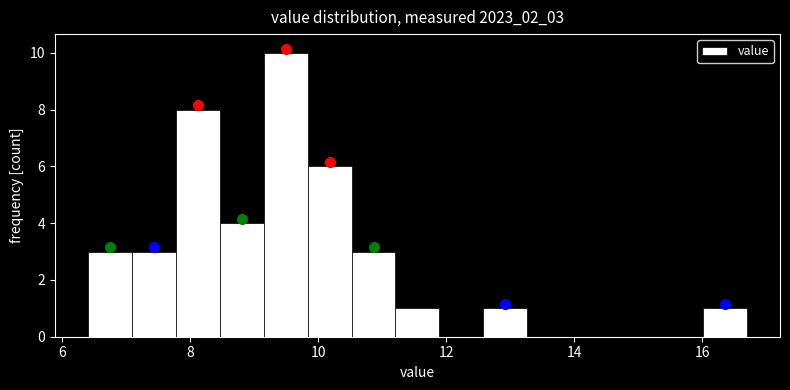

Around what value on the x-axis is the tallest bar? Give the approximate position of its centre, as read against the axis.

9.4